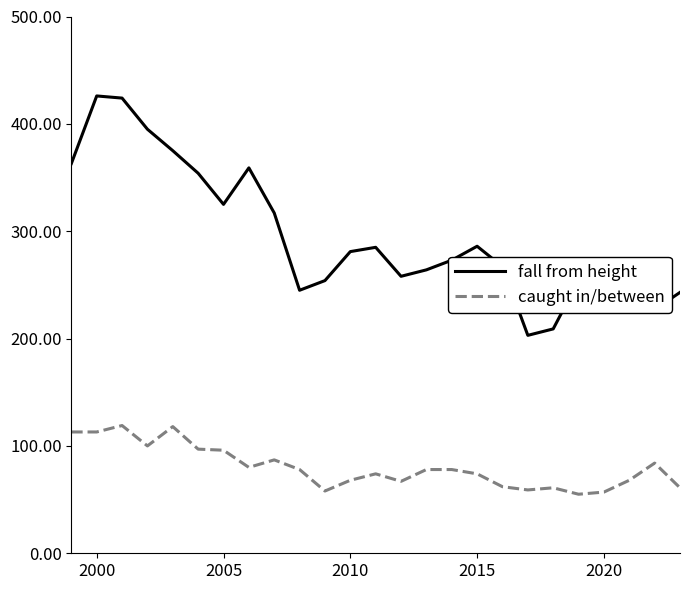

What is the minimum value shown in the chart?

55